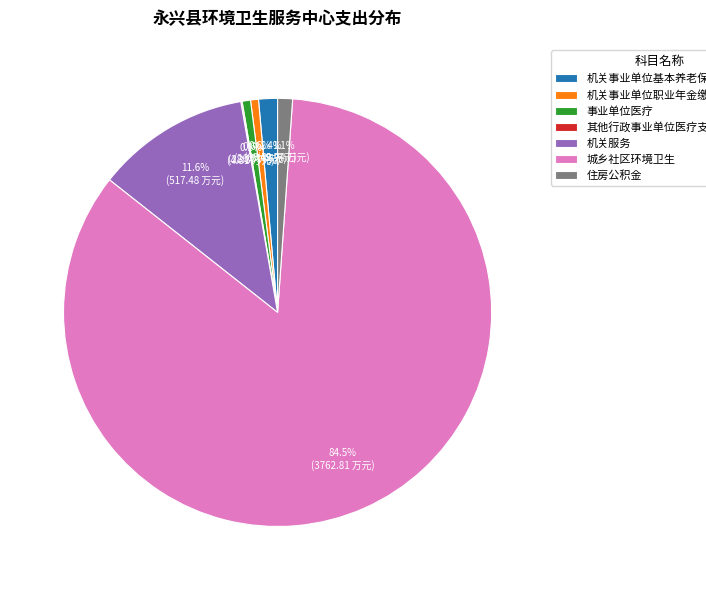

Which category accounts for the majority?

城乡社区环境卫生